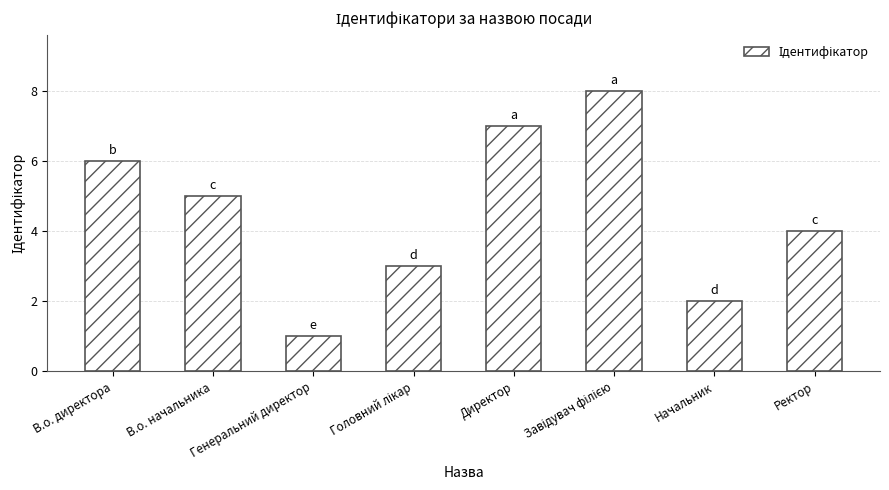

Which label corresponds to the smallest value in the chart?

Генеральний директор